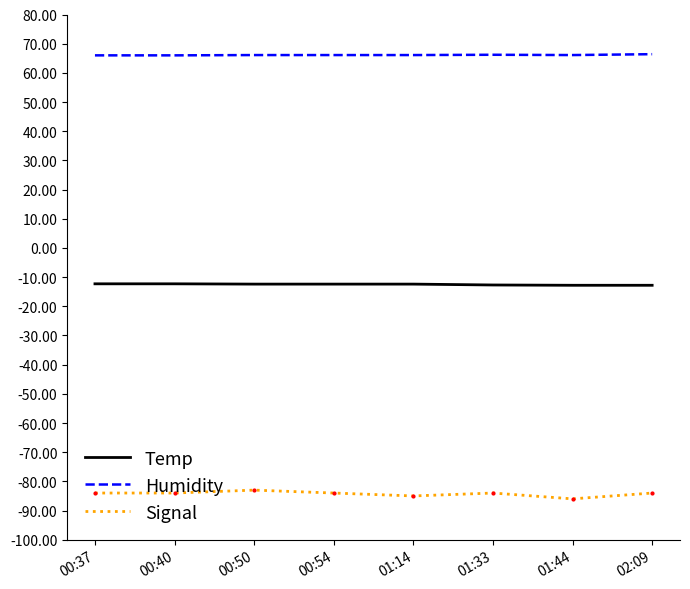

What is the difference between the Signal values at 01:14 and 00:54?

1.0